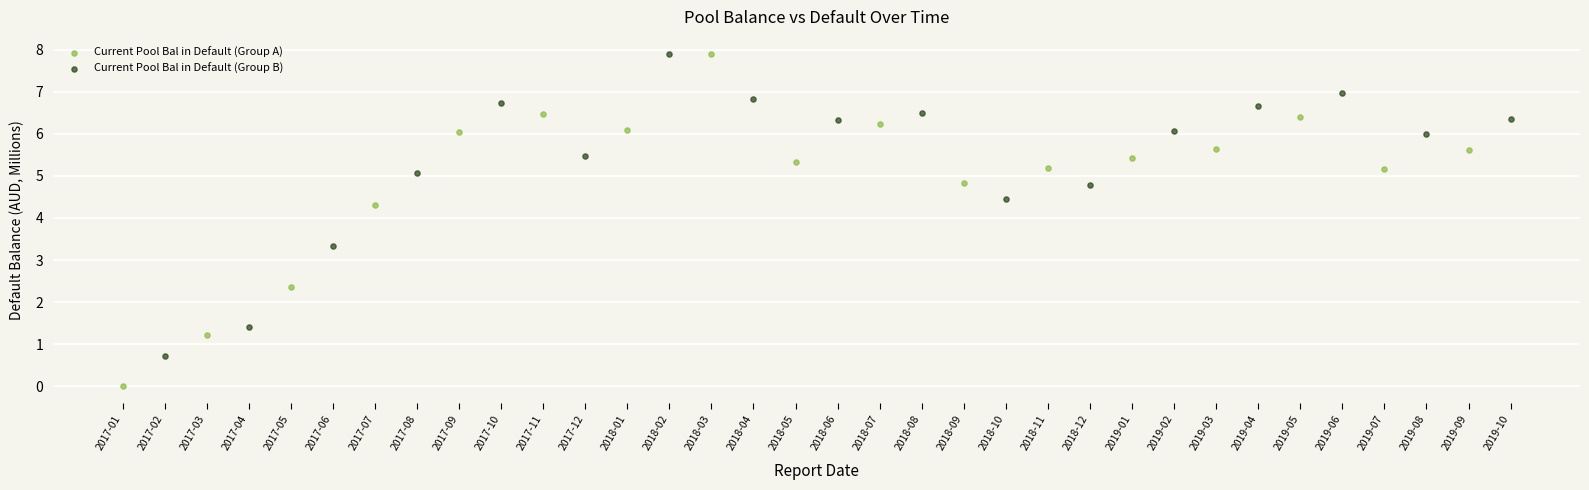

Which series contains the lowest Y value?

Current Pool Bal in Default (Group A)